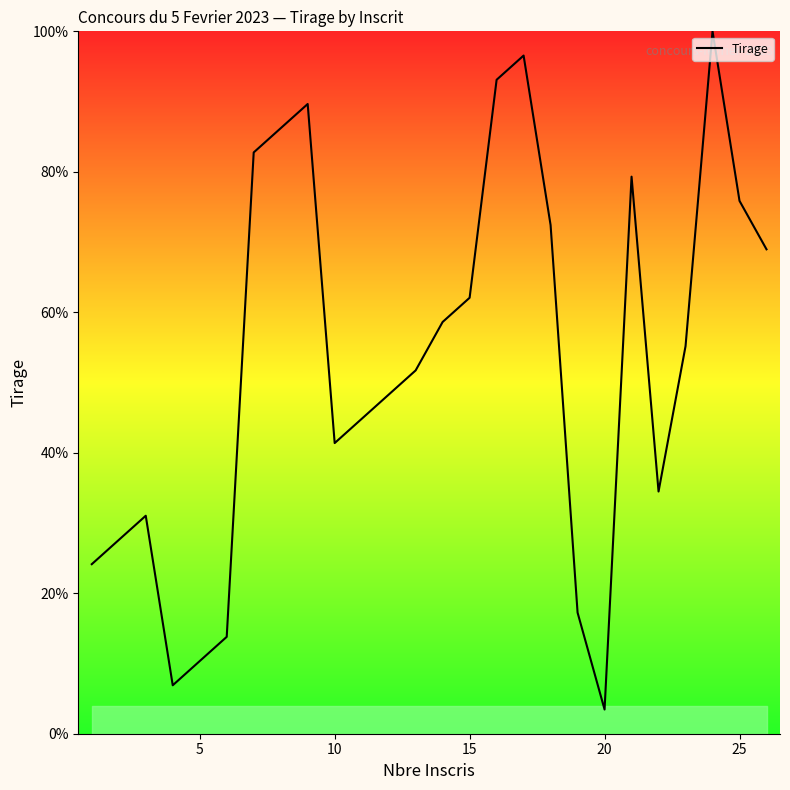

What is the maximum value shown in the chart?

100.0